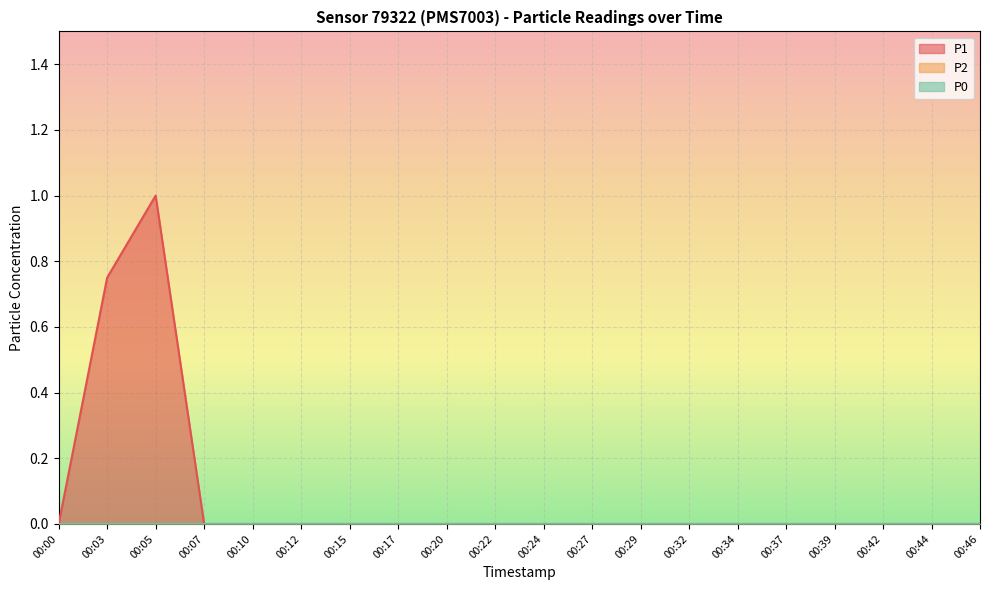

Which series has the largest total across all categories?

P1